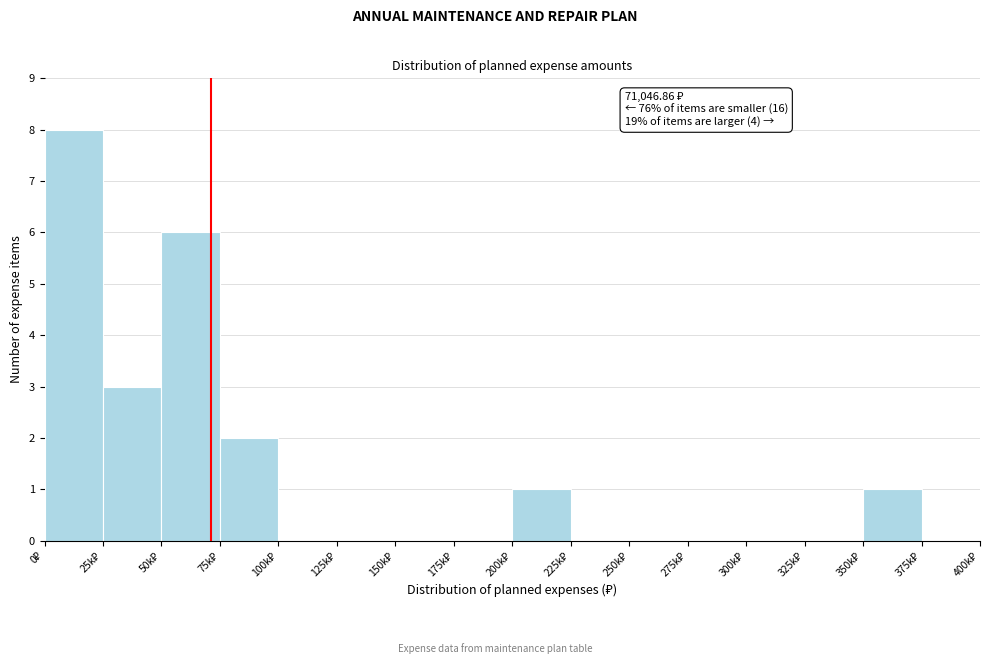

What is the maximum value shown in the chart?

8